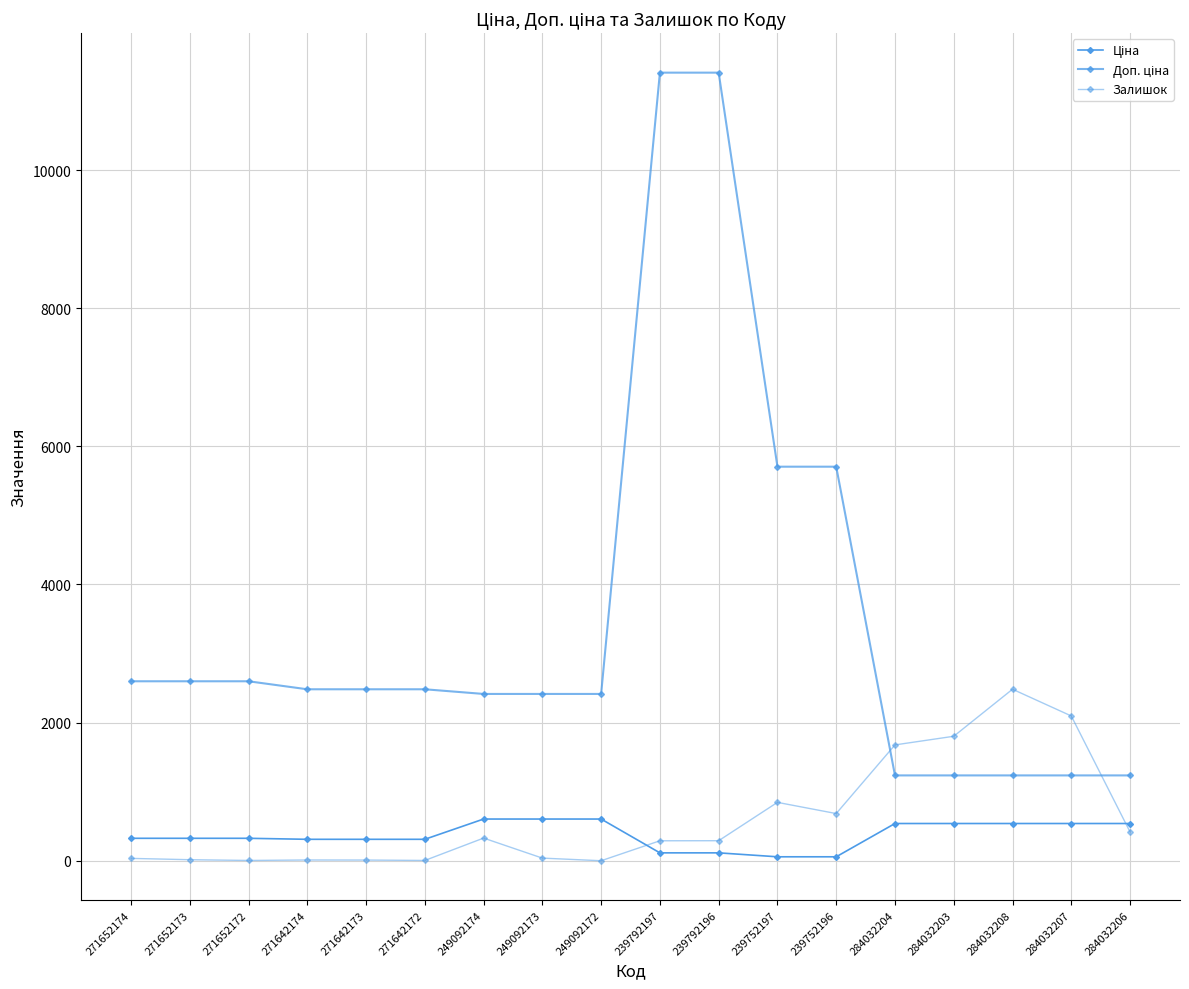

Which series has the largest total across all categories?

Доп. ціна